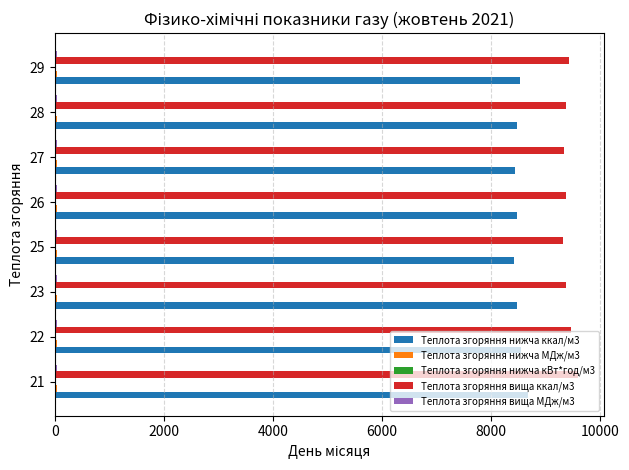

Which series has the largest total across all categories?

Теплота згоряння вища ккал/м3